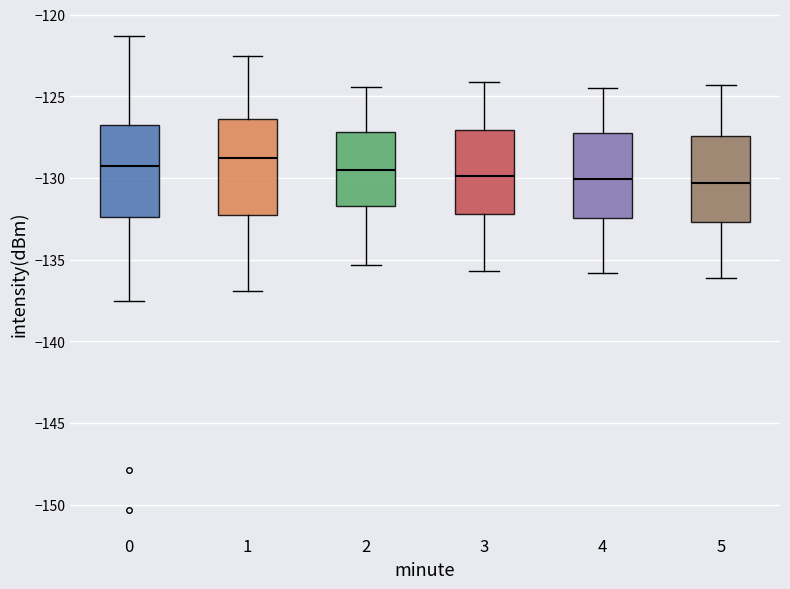

Reading left to right, transcribe this box plot: for each box, give where its median line is, the range the box spans, and where its two whiskers end, as read against the y-axis. The values are not printed on the chart, so give them approximately, as read against the axis.

0: median -129.5, box -132.5 to -126.5, whiskers -137.5 to -121.5
1: median -128.5, box -132.5 to -126.5, whiskers -137.0 to -122.5
2: median -129.5, box -131.5 to -127.0, whiskers -135.5 to -124.5
3: median -130.0, box -132.0 to -127.0, whiskers -135.5 to -124.0
4: median -130.0, box -132.5 to -127.0, whiskers -136.0 to -124.5
5: median -130.5, box -132.5 to -127.5, whiskers -136.0 to -124.5